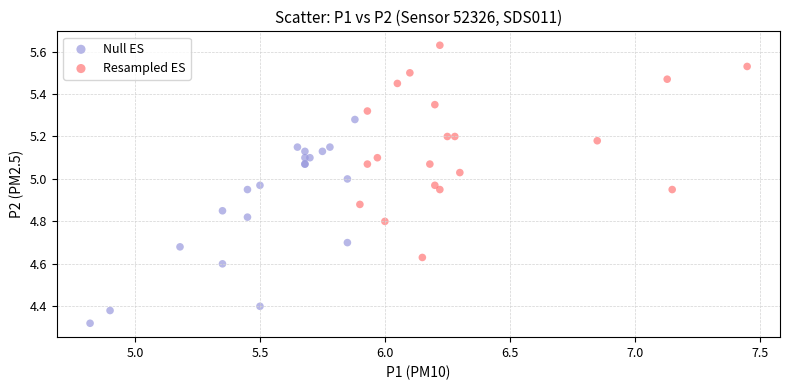

Which series contains the highest Y value?

Resampled ES